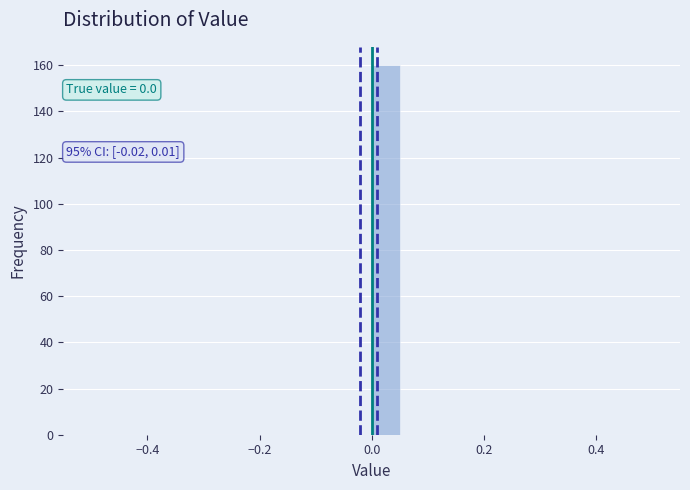

Around what value on the x-axis is the tallest bar? Give the approximate position of its centre, as read against the axis.

0.02